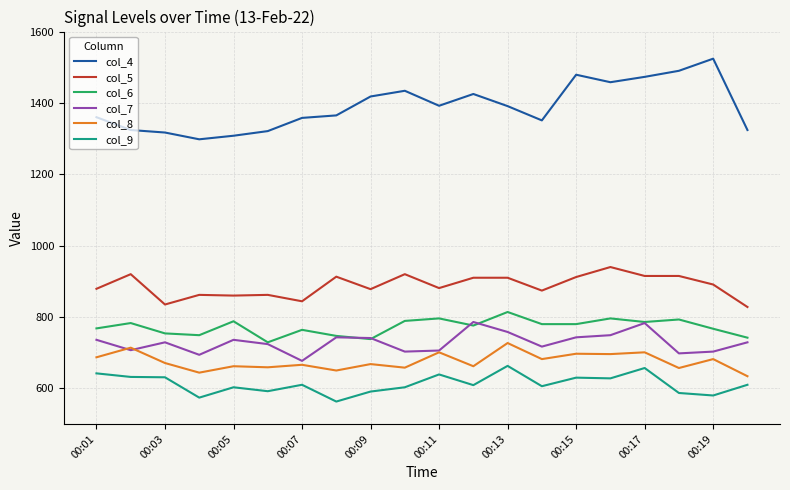

True or false: col_6 and col_5 intersect in this chart.

False